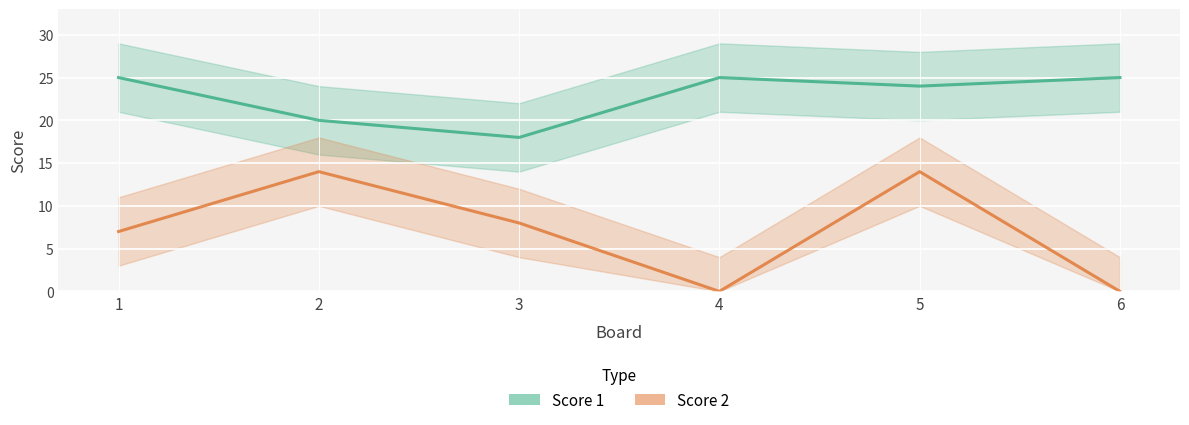

The Score 2 series shows 8 at 3. True or false?

True